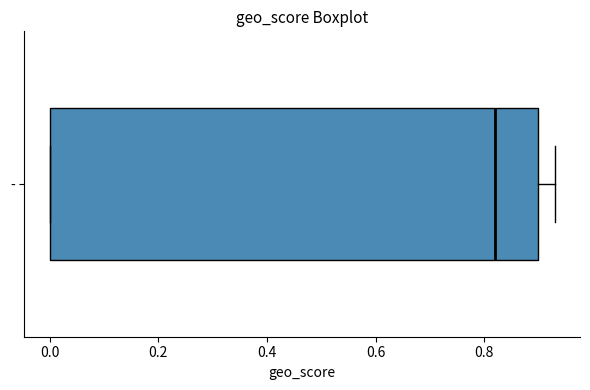

Read this box plot against the x-axis: the position of the median line, the range covered by the box, and the ends of both whiskers. The values are not printed on the chart, so give them approximately, as read against the axis.

median 0.82, box 0.00 to 0.90, whiskers 0.00 to 0.94